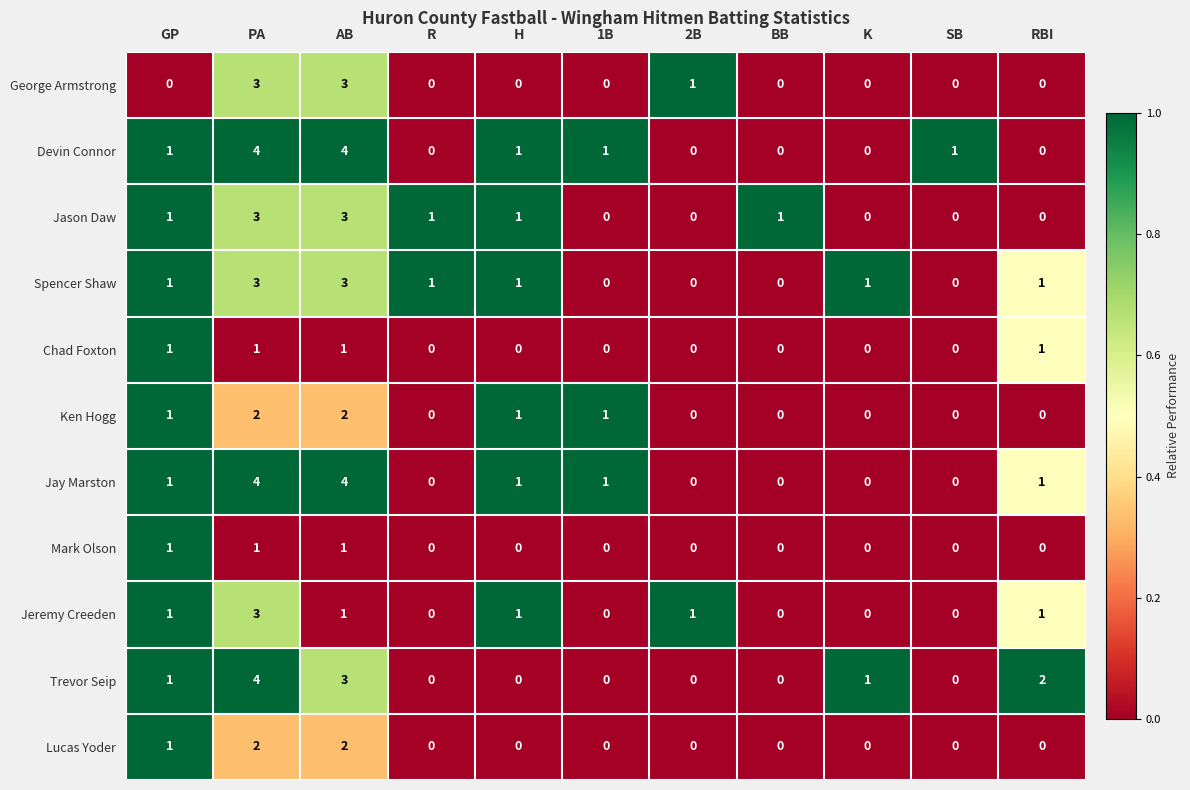

At which category is the sum across all series the highest?

PA